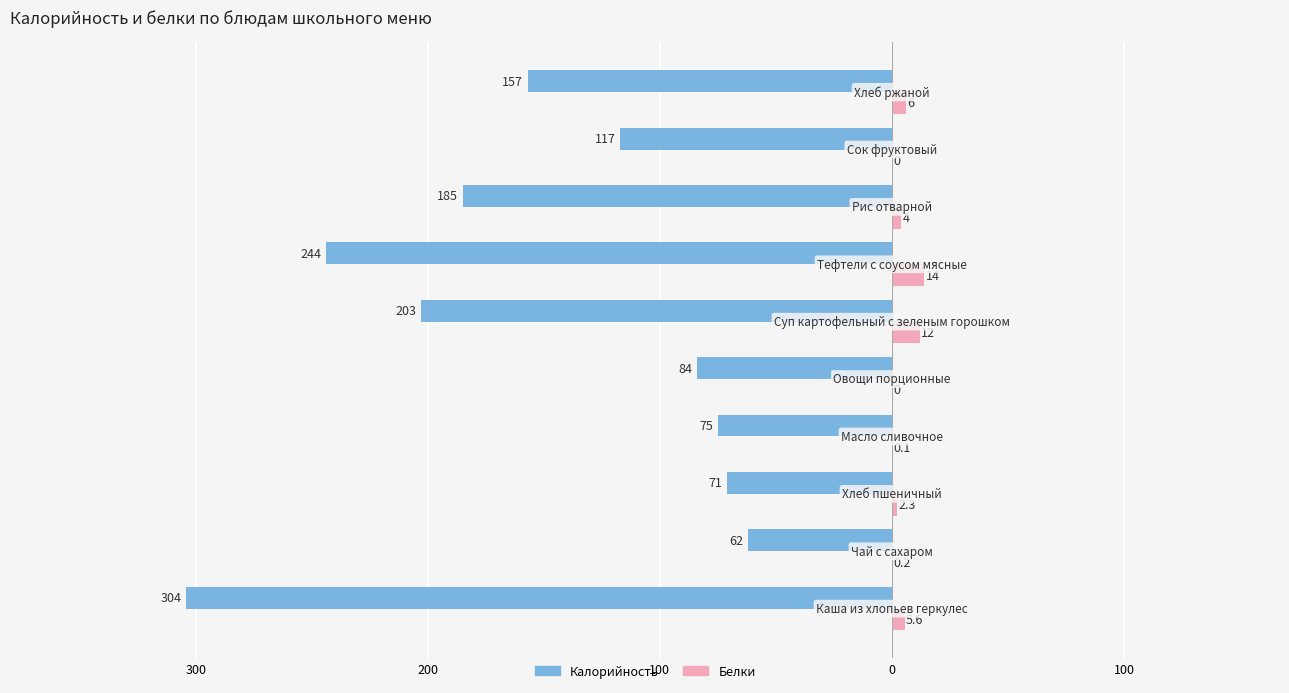

What are all the series names shown in the legend?

Калорийность, Белки